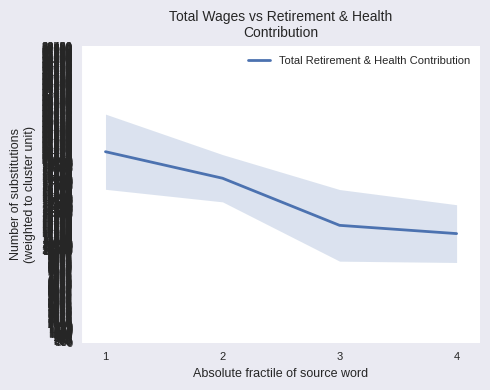

True or false: the data has more than 0 interior local peaks.

False